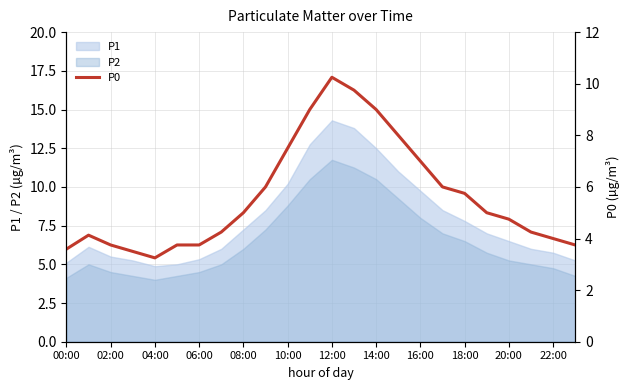

True or false: P1 and P2 intersect in this chart.

False